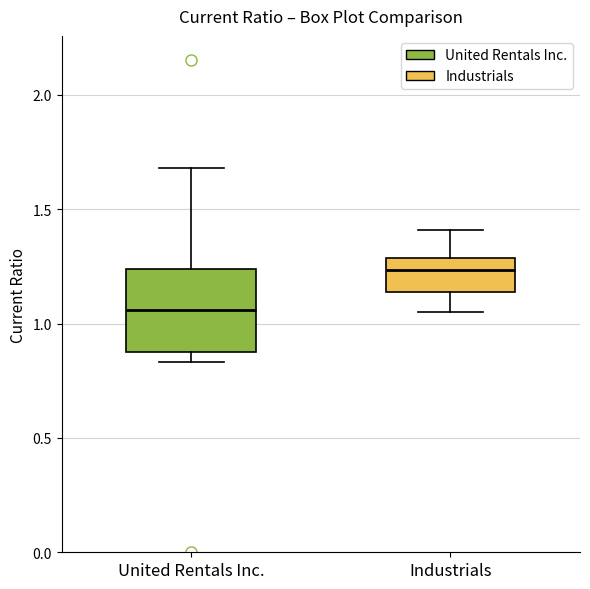

Where is the upper edge of the box for Industrials on the y-axis? The values are not printed on the chart, so give them approximately, as read against the axis.

1.30